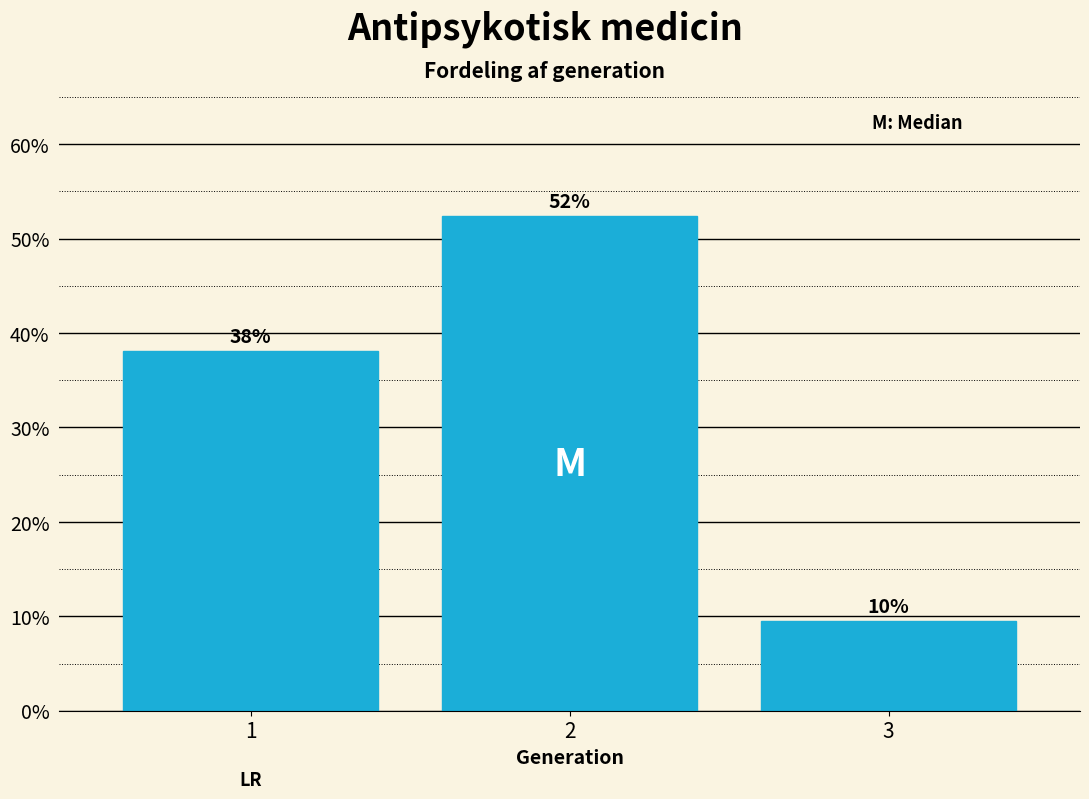

Are the bars horizontal?

No